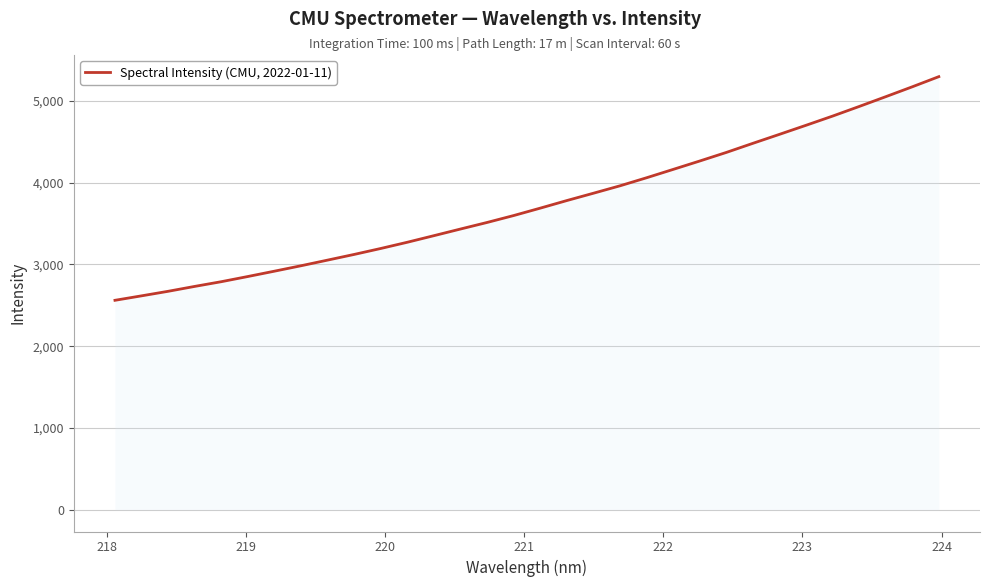

What is the greatest value displayed?

5296.2